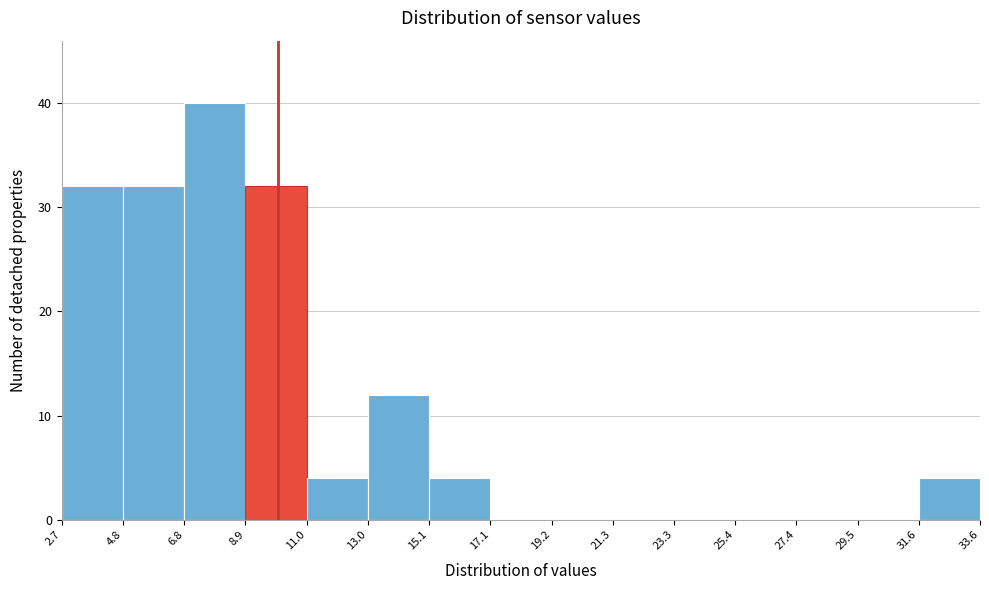

Reading left to right, transcribe this chart: for each bar, give the range it covers on the x-axis and its height. The values are not printed on the chart, so give them approximately, as read against the axis.

2.7 to 4.8: 32
4.8 to 6.8: 32
6.8 to 8.9: 40
8.9 to 11.0: 32
11.0 to 13.0: 4
13.0 to 15.1: 12
15.1 to 17.1: 4
17.1 to 19.2: 0
19.2 to 21.3: 0
21.3 to 23.3: 0
23.3 to 25.4: 0
25.4 to 27.4: 0
27.4 to 29.5: 0
29.5 to 31.6: 0
31.6 to 33.6: 4